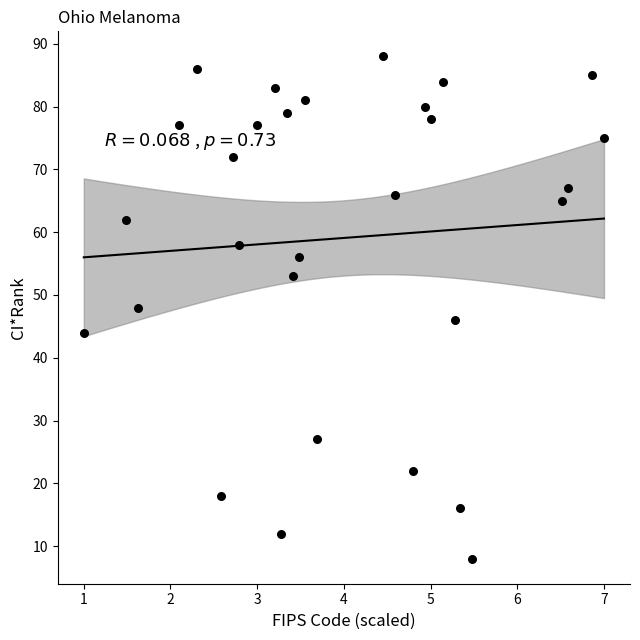

What is the range of Y values (max minus min)?

80